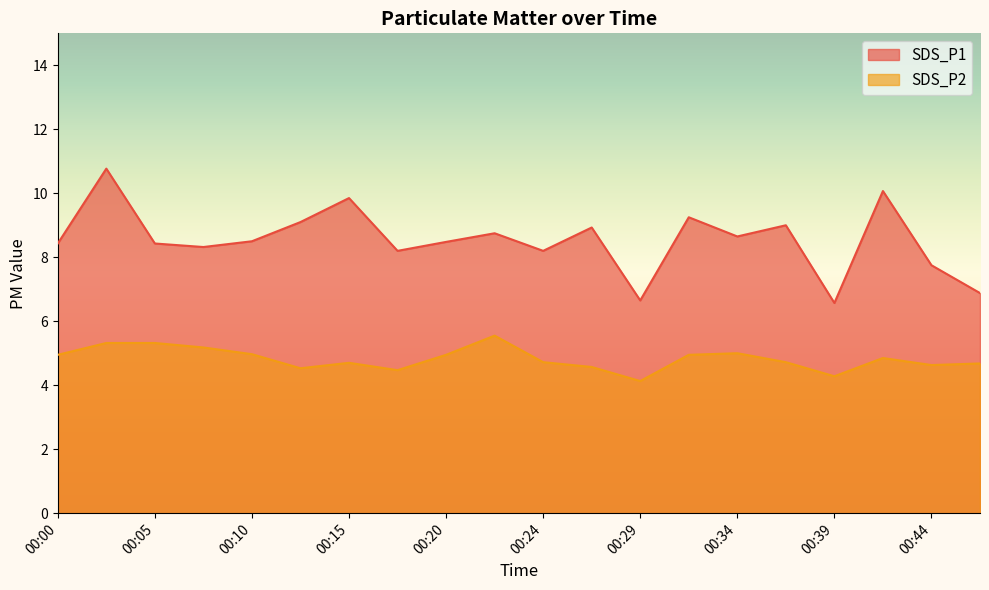

What are all the series names shown in the legend?

SDS_P1, SDS_P2